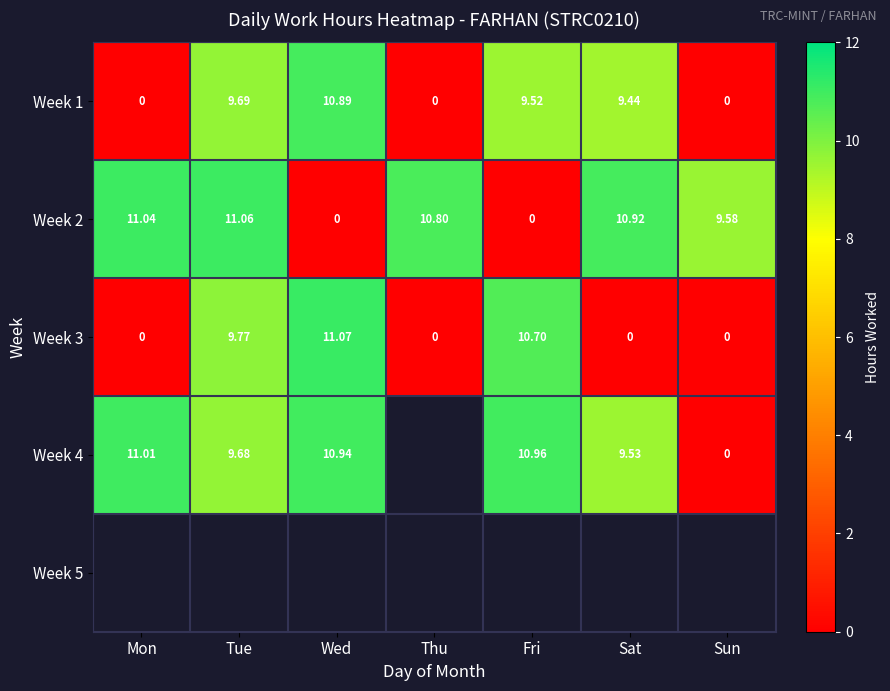

Is it true that Week 1 equals 5.2 at Wed?

False